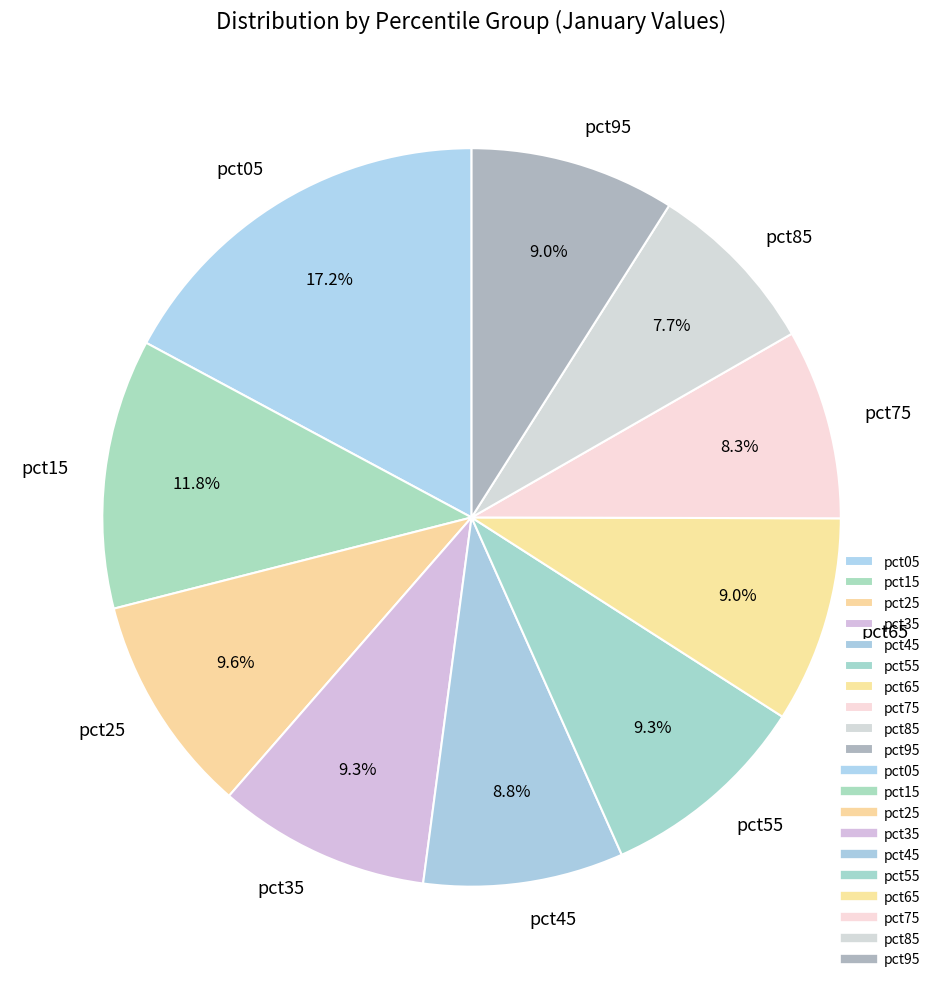

Which slice is the smallest?

pct85